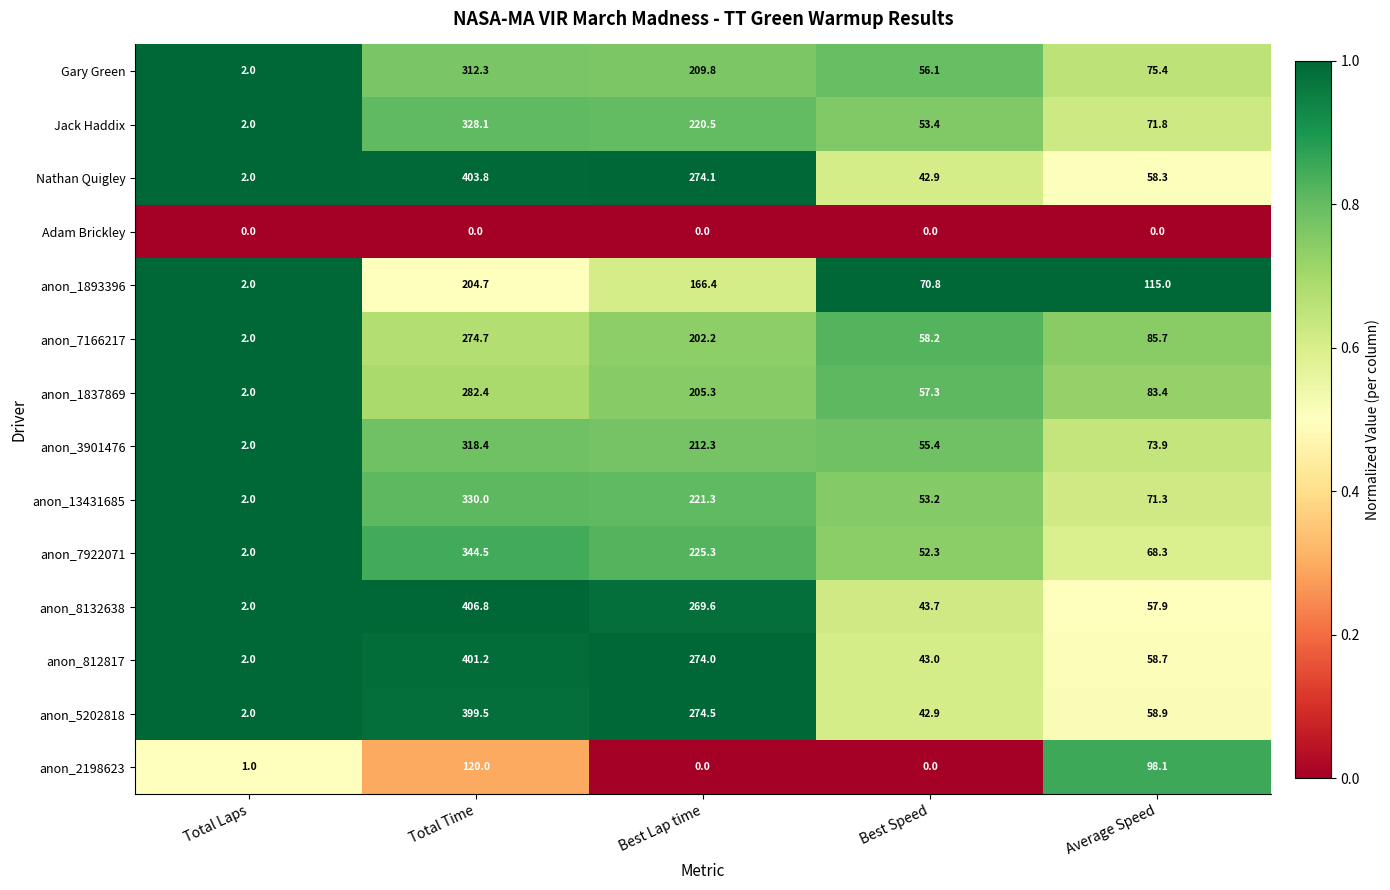

List the labels in order of anon_812817 value, largest first.

Total Time, Best Lap time, Average Speed, Best Speed, Total Laps